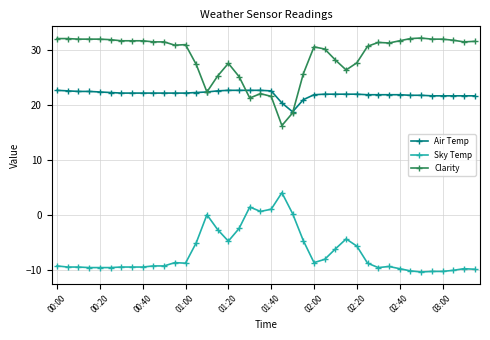

What is the lowest value of the Air Temp series?

18.7